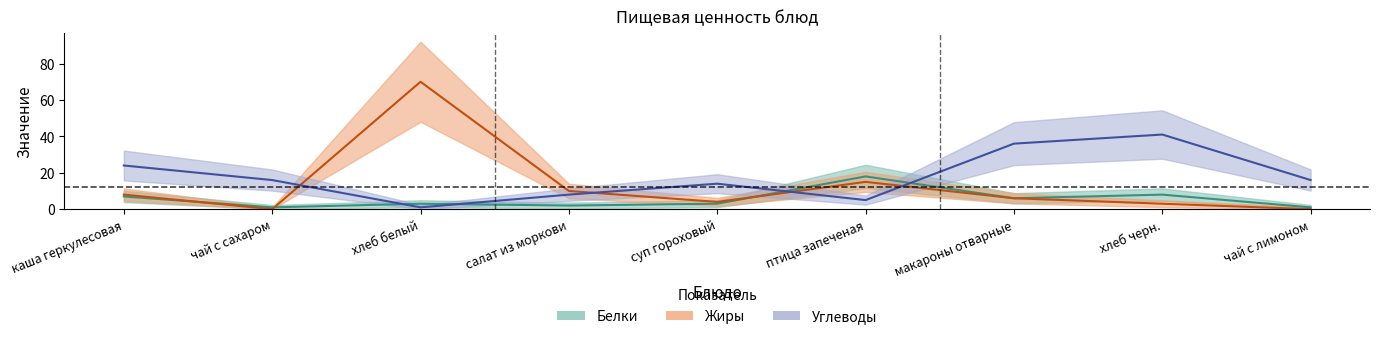

Count the number of data series in this chart.

3